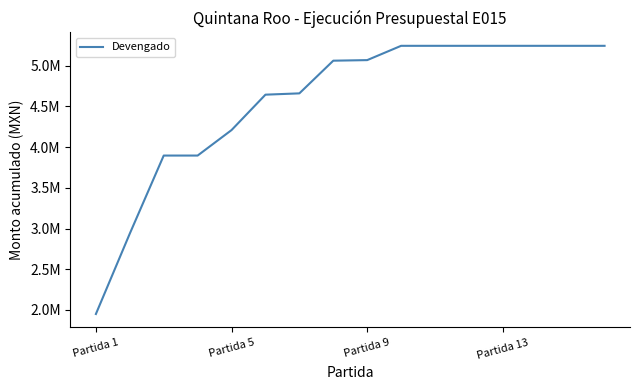

What is the difference between the maximum and second lowest values?

2307000.0